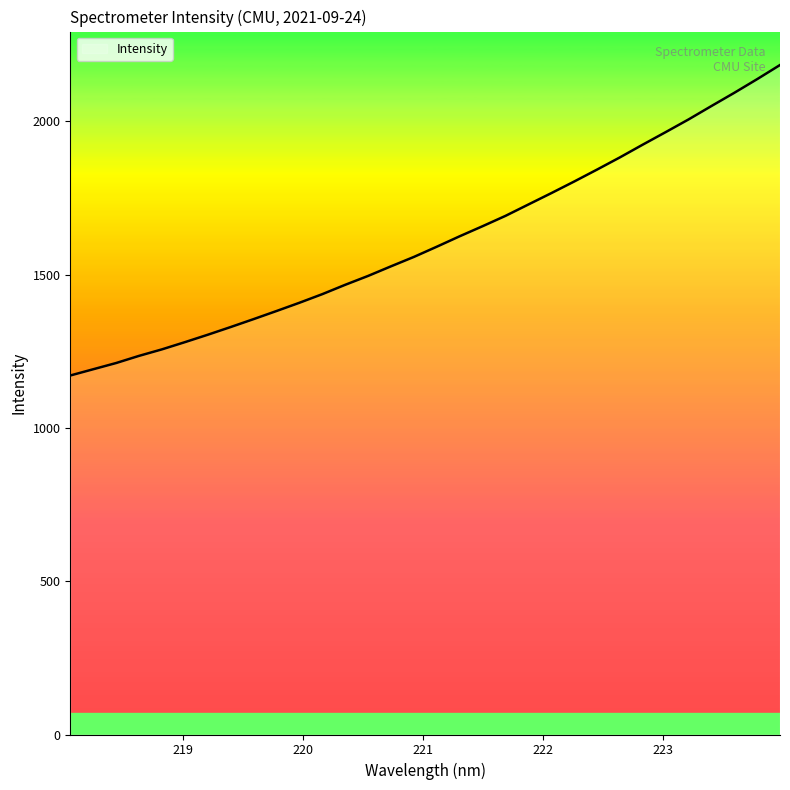

What is the maximum value shown in the chart?

2183.2